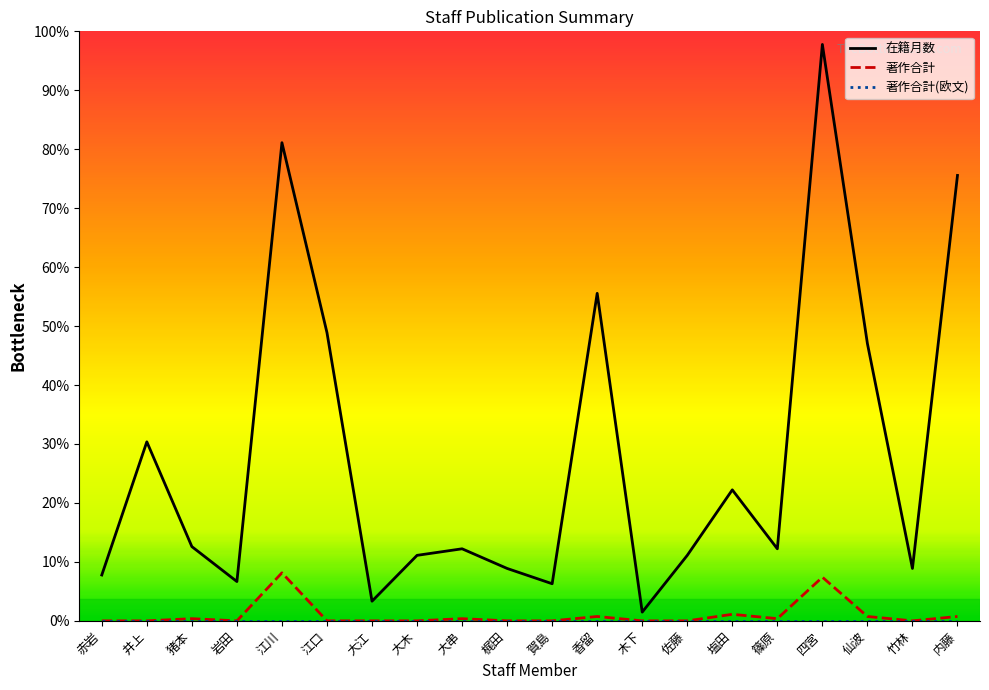

The 著作合計 series shows 5 at 塩田. True or false?

False